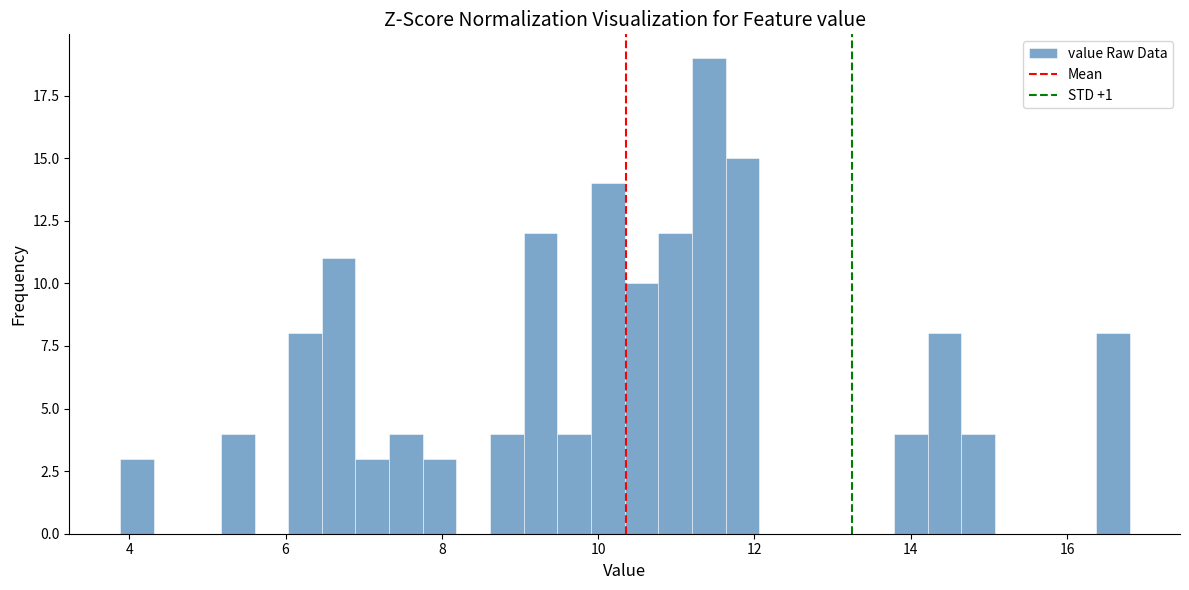

Around what value on the x-axis is the tallest bar? Give the approximate position of its centre, as read against the axis.

11.4